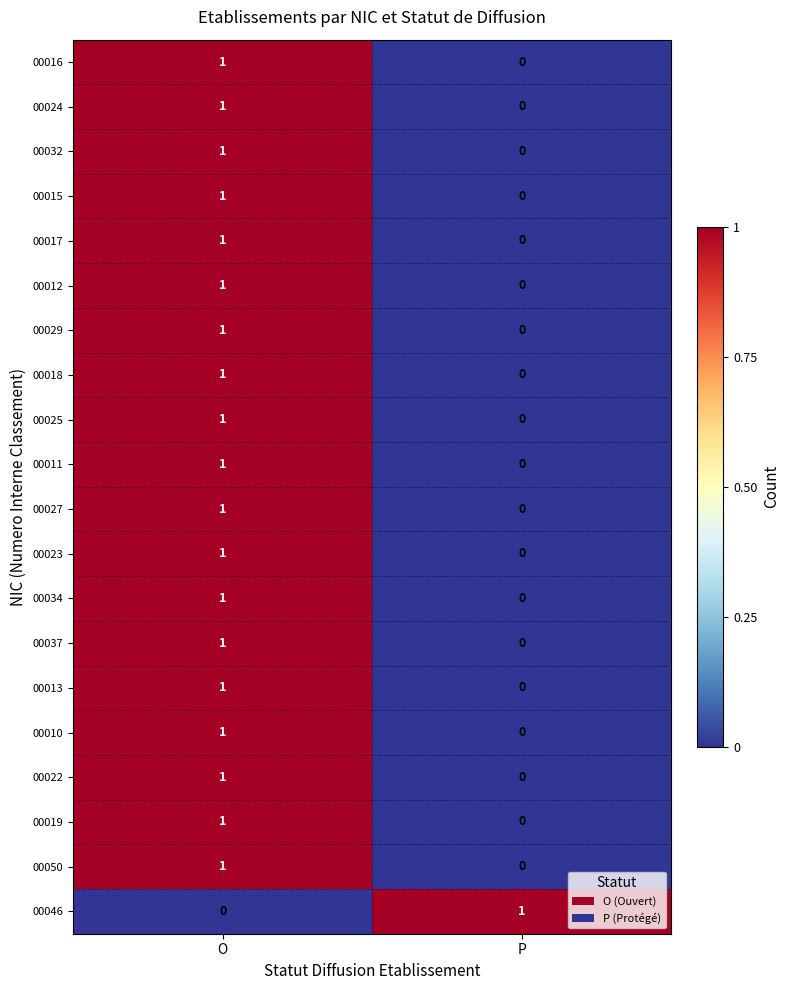

Which category has the lowest value in the 00018 series?

P